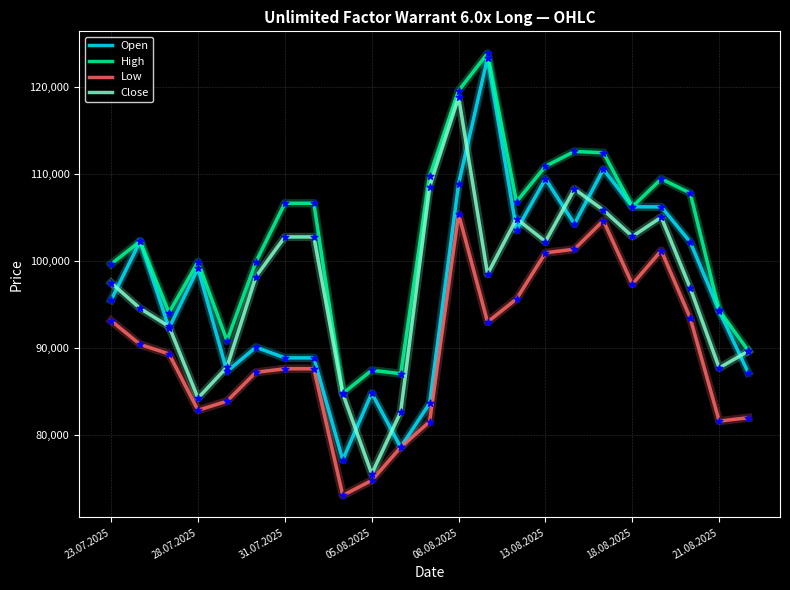

Which series has the largest total across all categories?

High